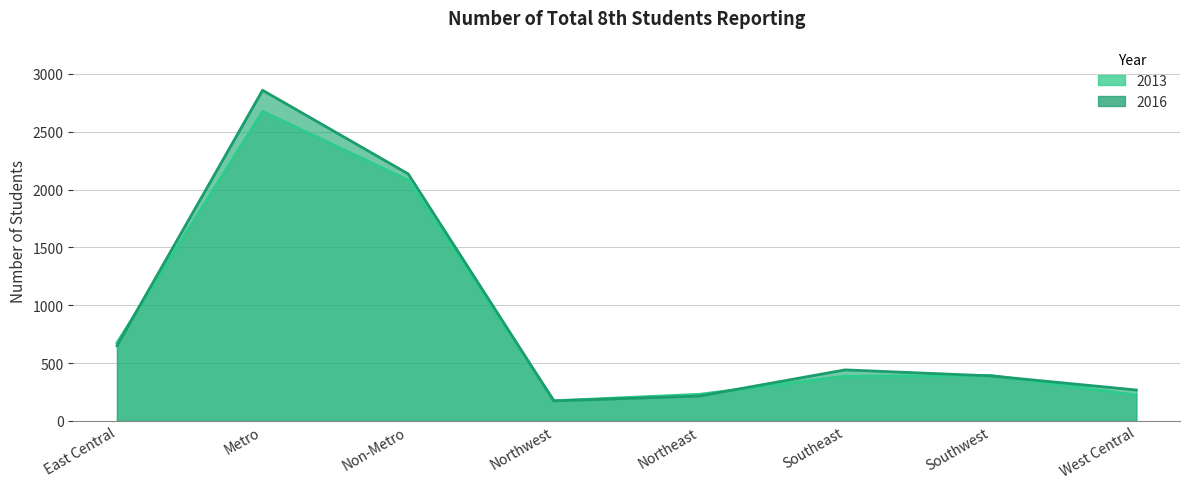

How many interior local valleys does the 2016 series have?

1